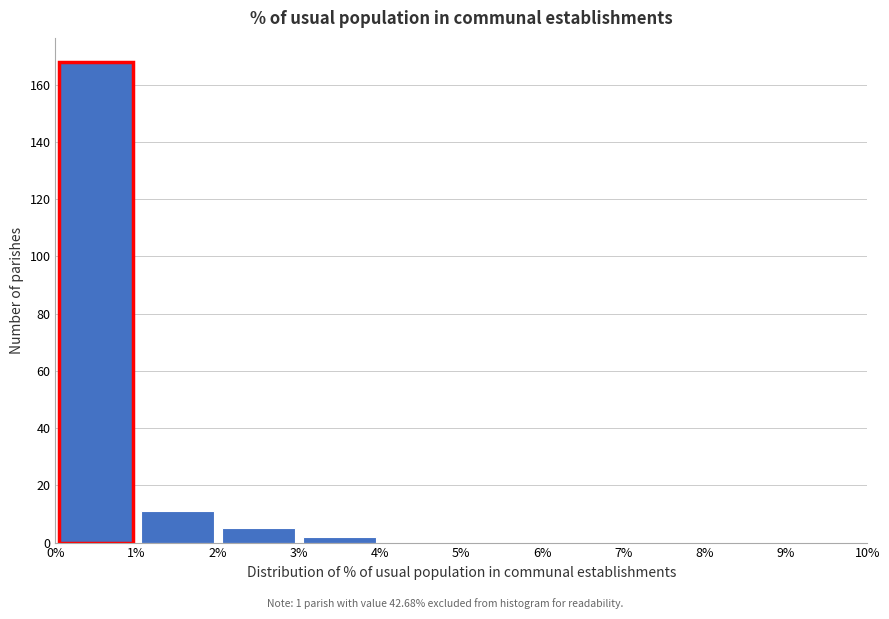

What is the height of the bar covering 2% to 3% on the x-axis? The values are not printed on the chart, so give them approximately, as read against the axis.

6